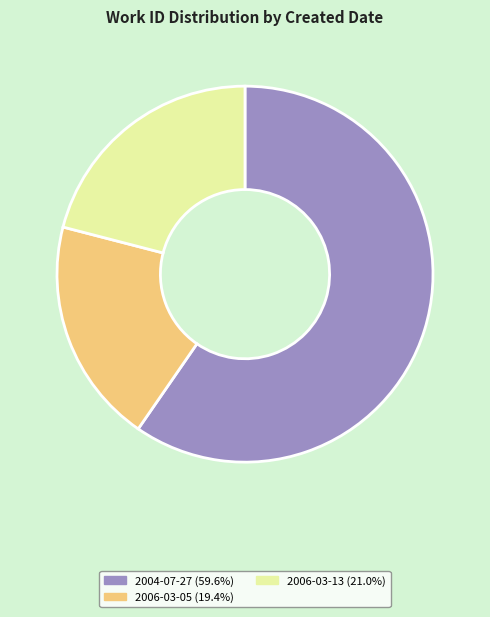

How many segments does this pie chart have?

3